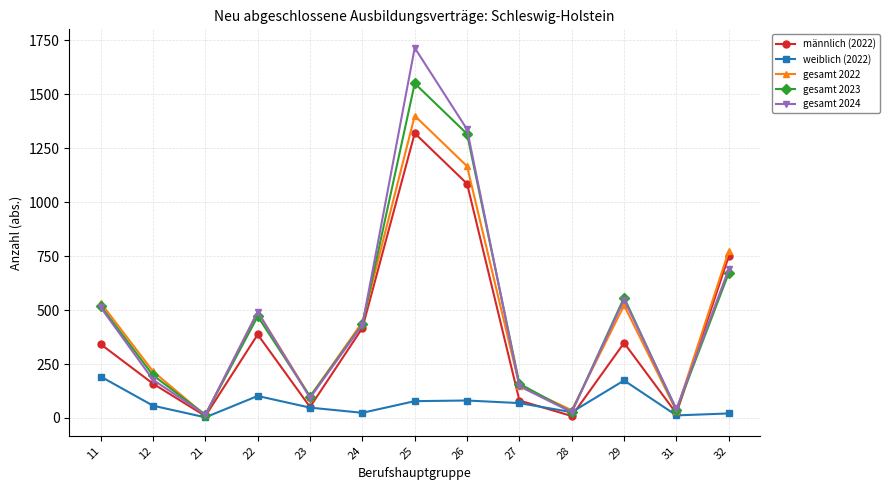

What is the maximum value for gesamt 2023?

1551